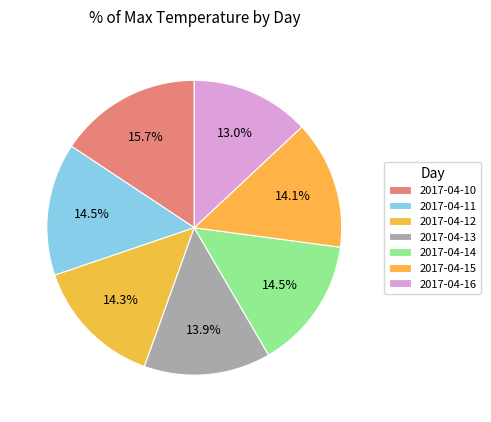

How many slices are in this pie chart?

7